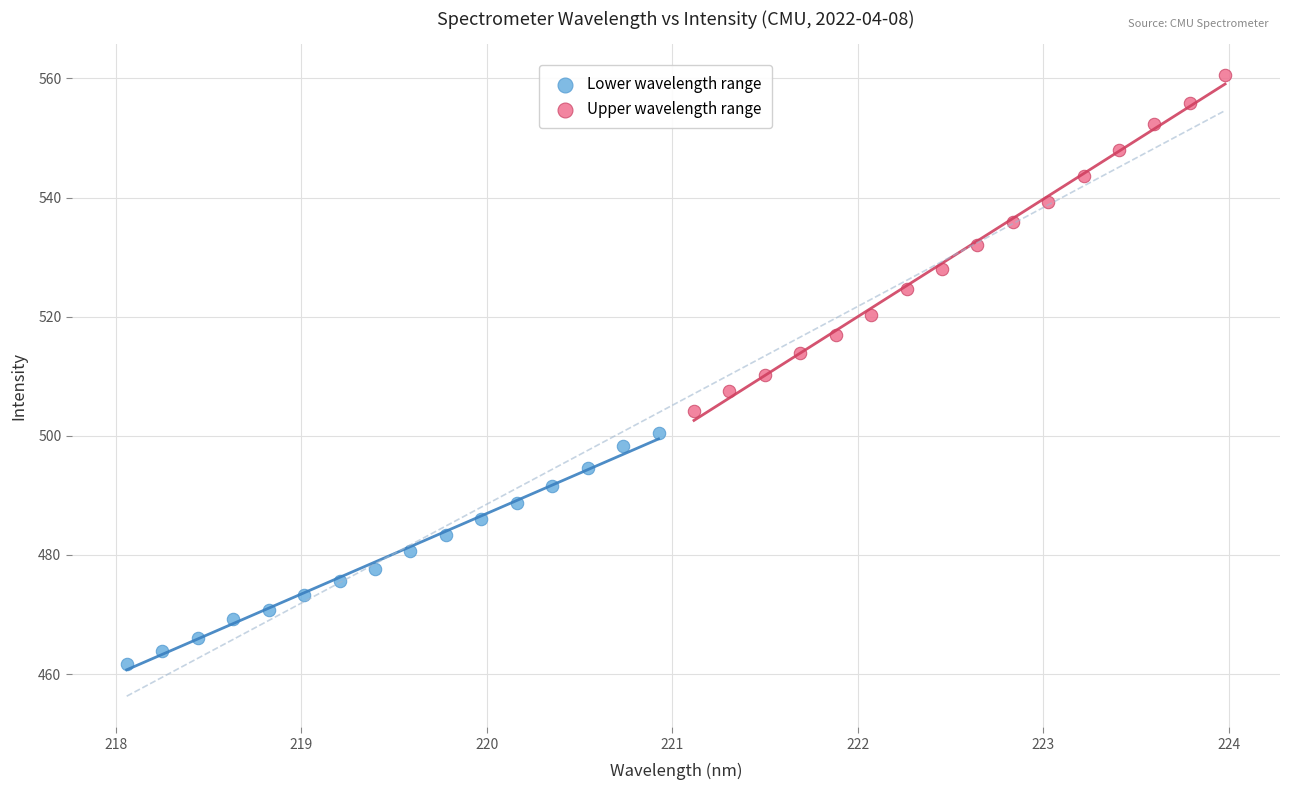

Which series contains the lowest Y value?

Lower wavelength range